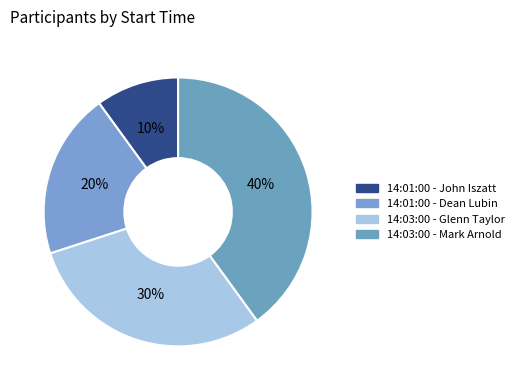

Rank the categories by value from highest to lowest.

14:03:00 - Mark Arnold, 14:03:00 - Glenn Taylor, 14:01:00 - Dean Lubin, 14:01:00 - John Iszatt